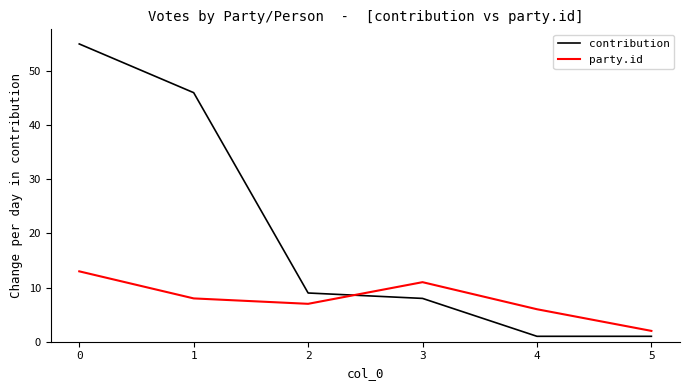

List the series in order of their overall mean, highest first.

contribution, party.id